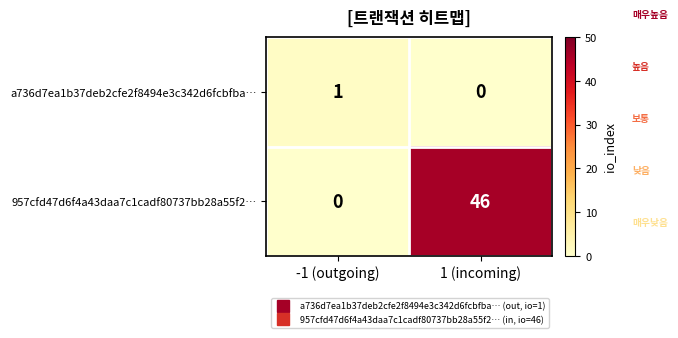

At which label is 957cfd47d6f4a43daa7c1cadf80737bb28a55f2… closest to 23?

-1 (outgoing)